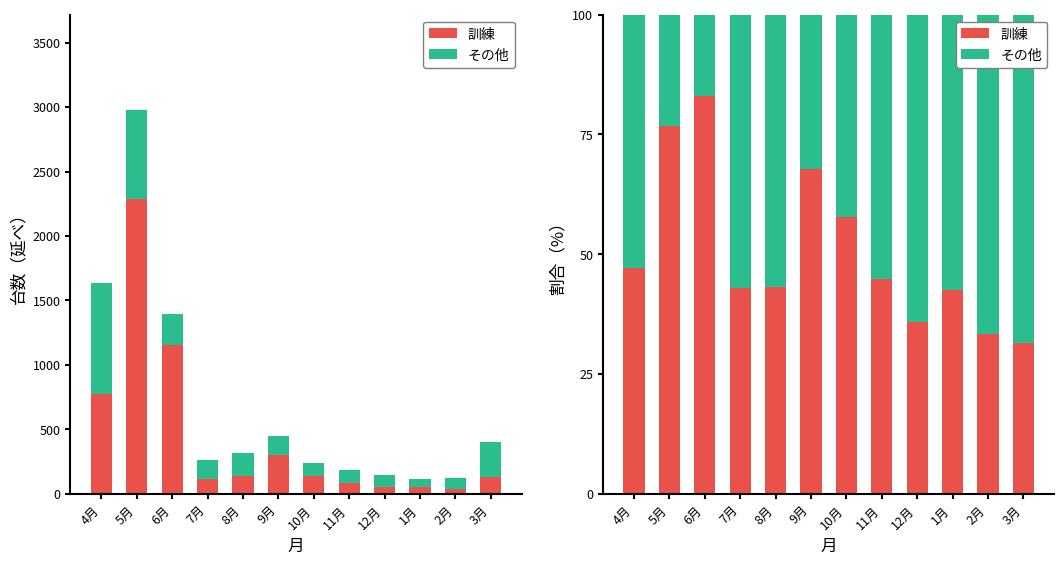

How many bars are there in each group?

2